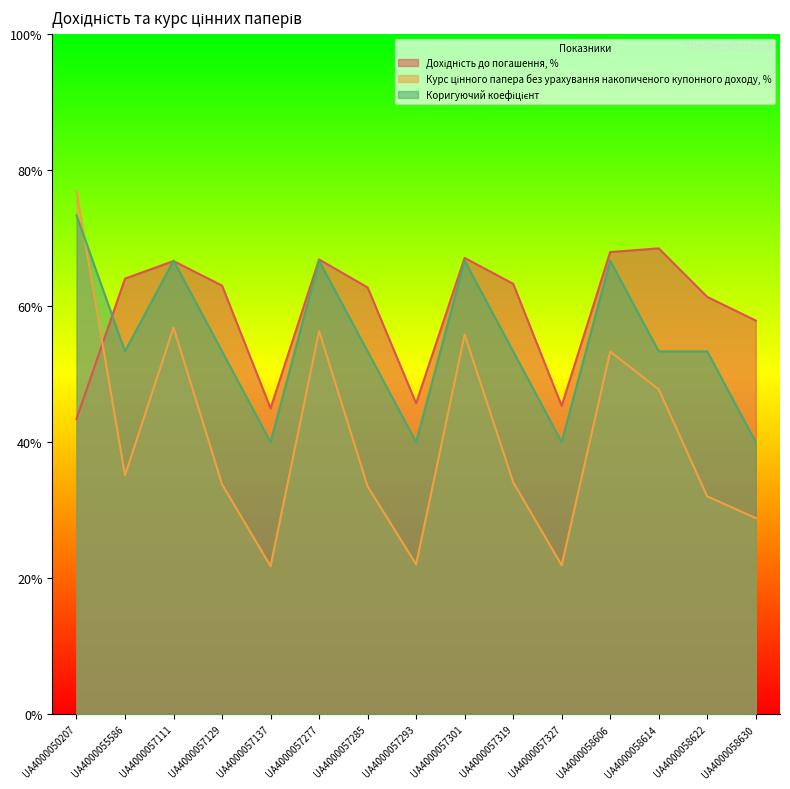

What is the total value across all series at UA4000057137?

106.7